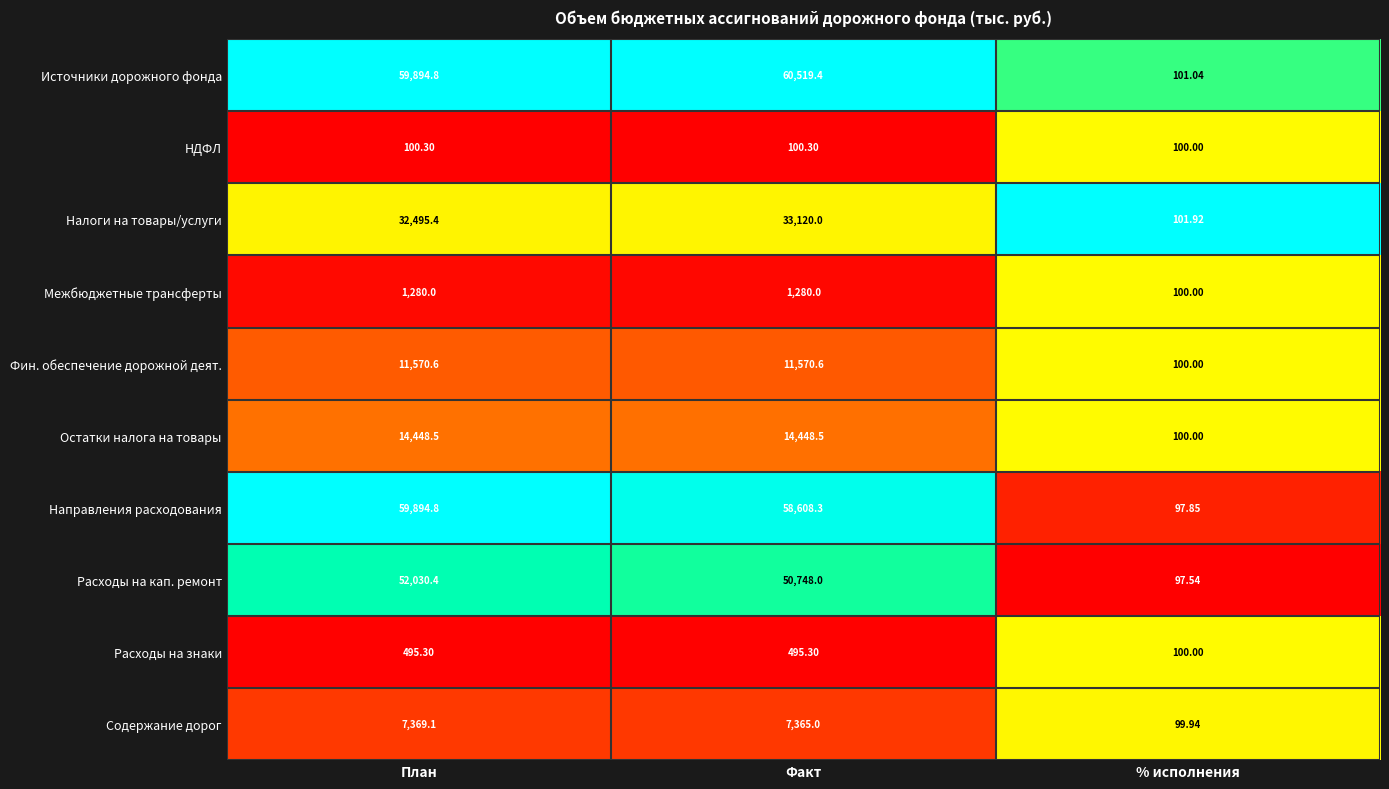

Where is Расходы на кап. ремонт nearest to the value 26063?

Факт